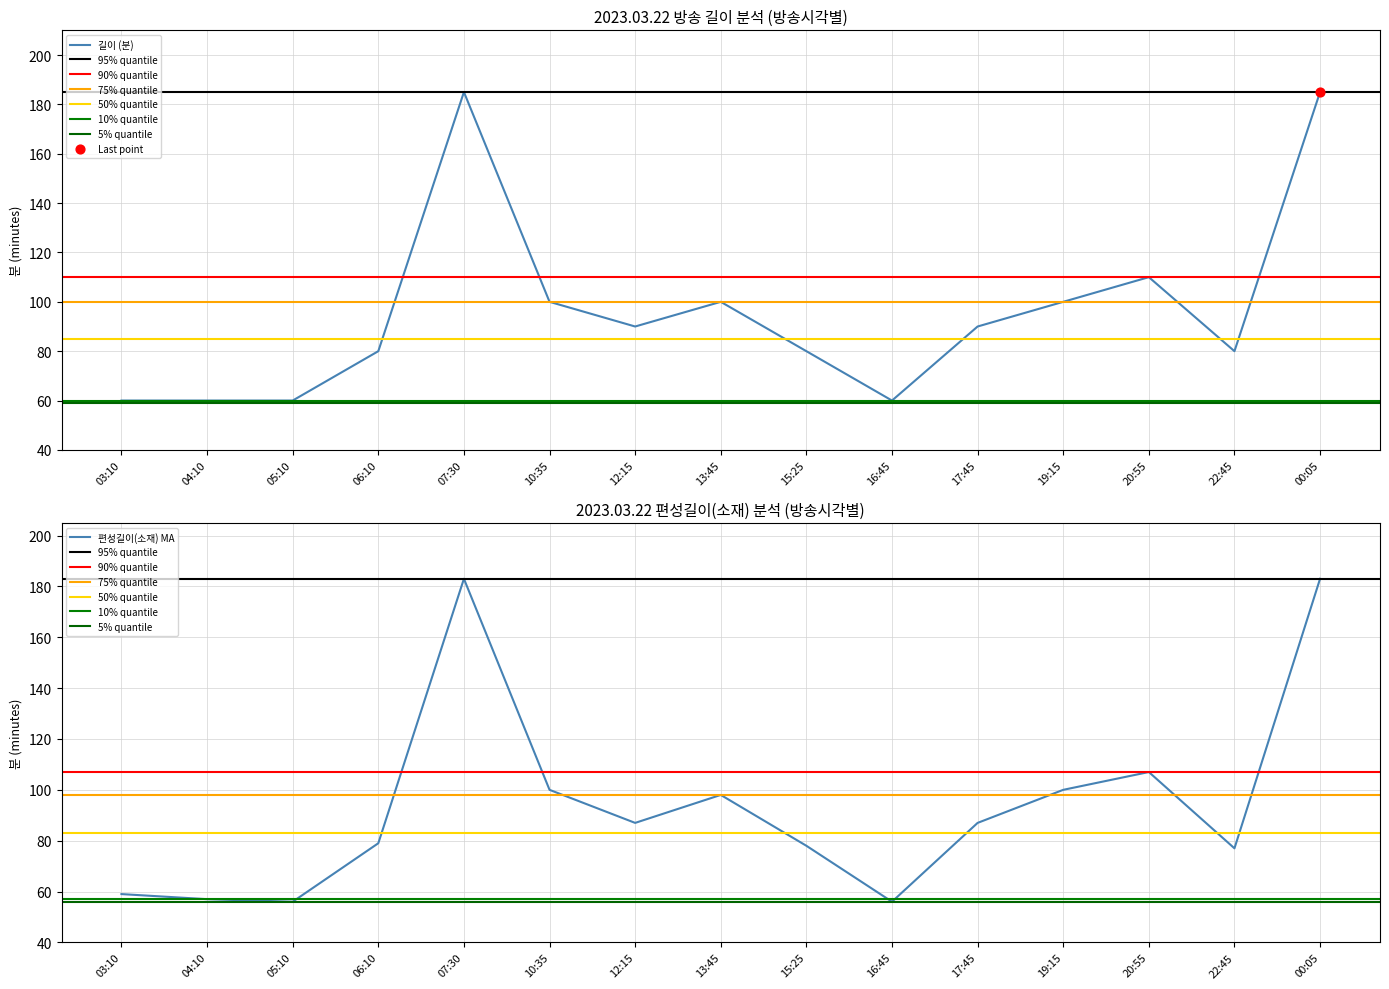

Which series has the largest Y range (max minus min)?

편성길이(소재)